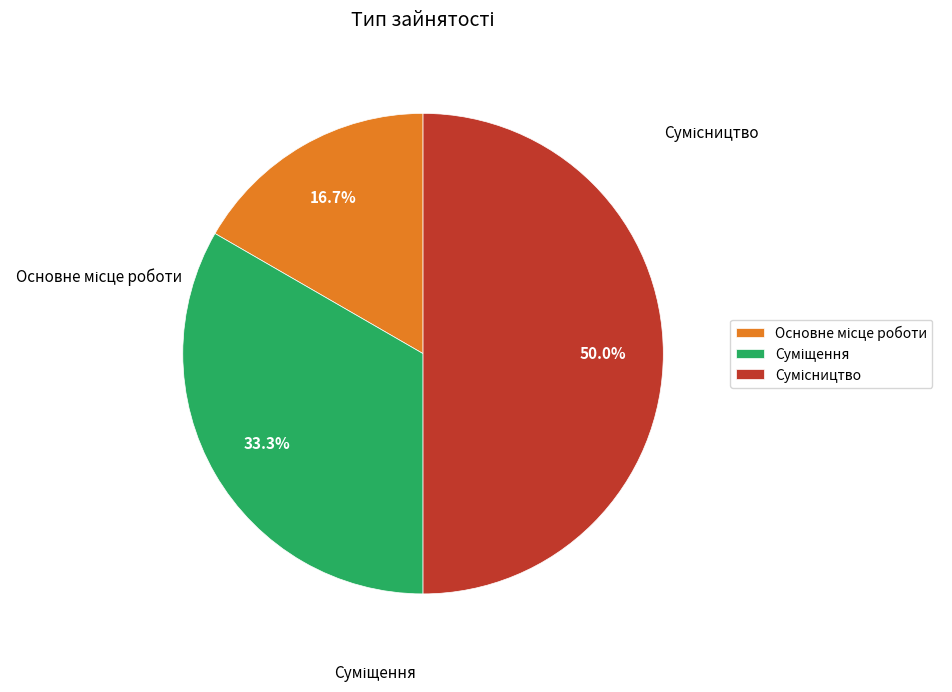

What is the total percentage of Суміщення and Сумісництво?

83.3%